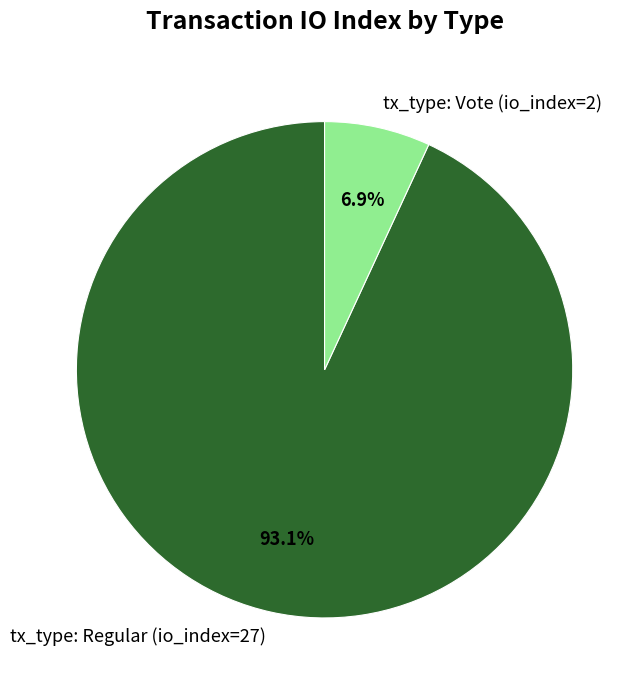

Which slice is the smallest?

tx_type: Vote (io_index=2)